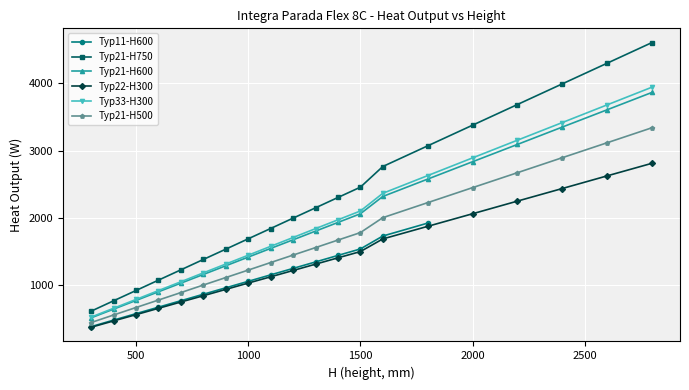

True or false: Typ21-H500 and Typ21-H750 cross at least once.

False